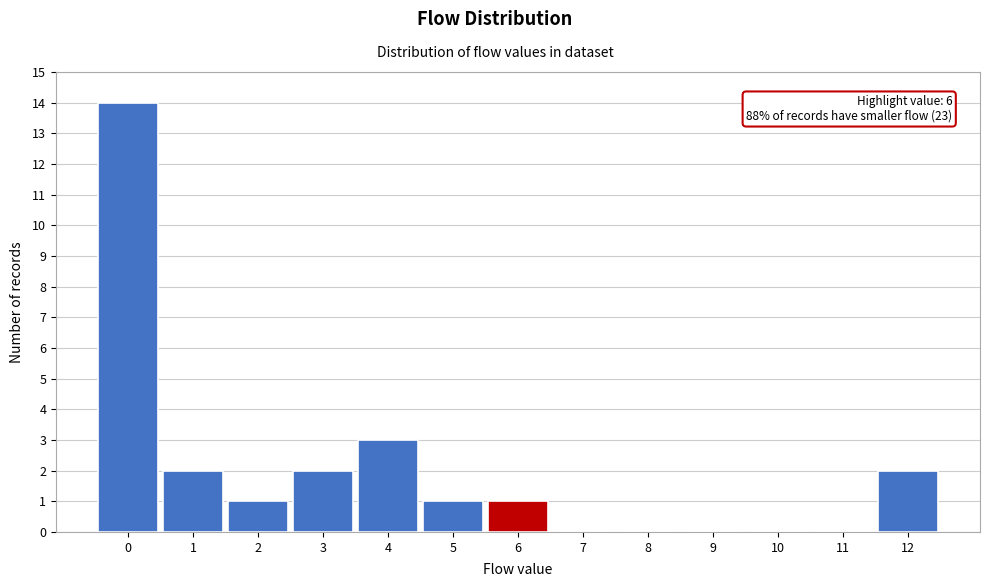

Over which range of the x-axis is the bar tallest?

-0.5 to 0.5